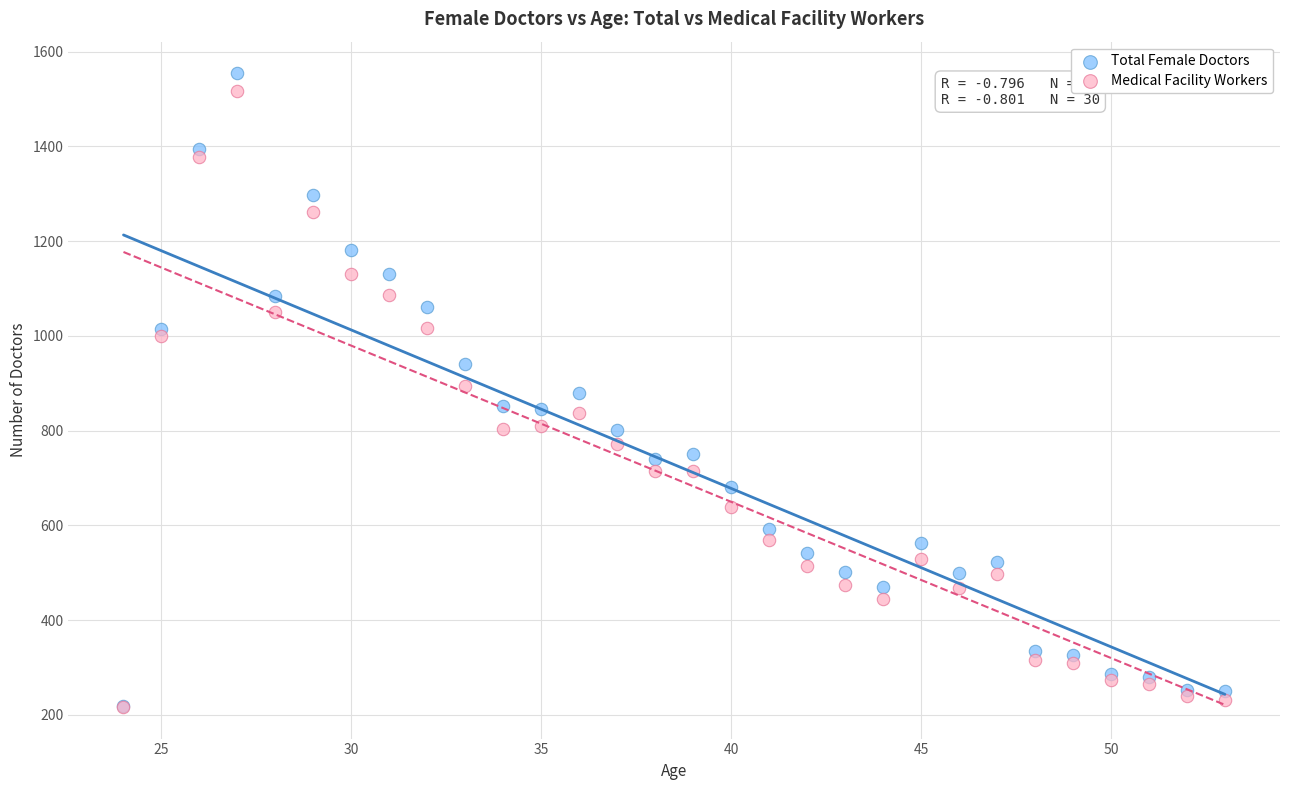

What are all the series names shown in the legend?

Total Female Doctors, Medical Facility Workers